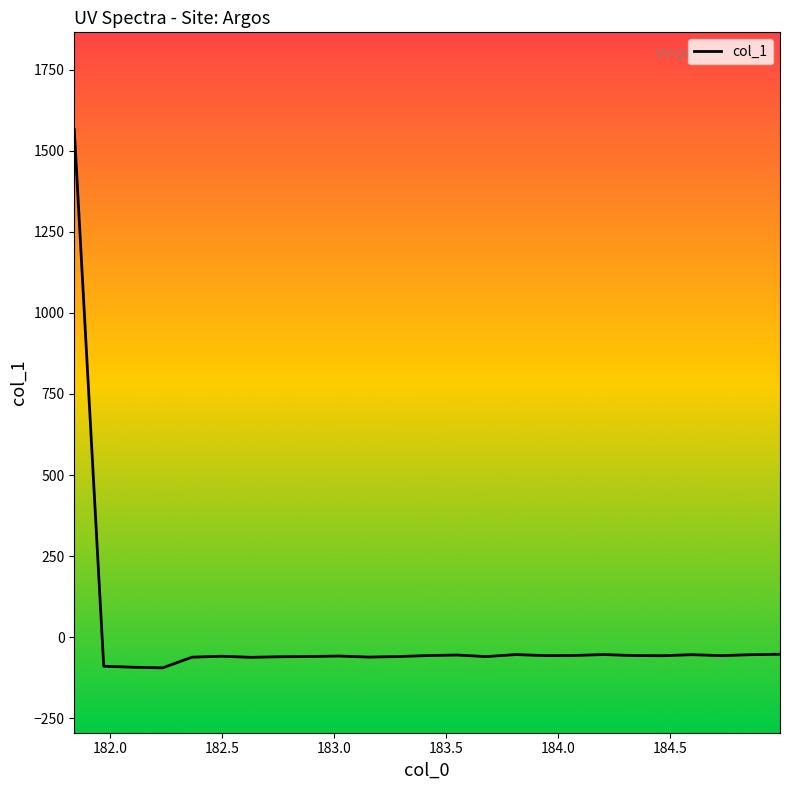

How many values are below -56?

18